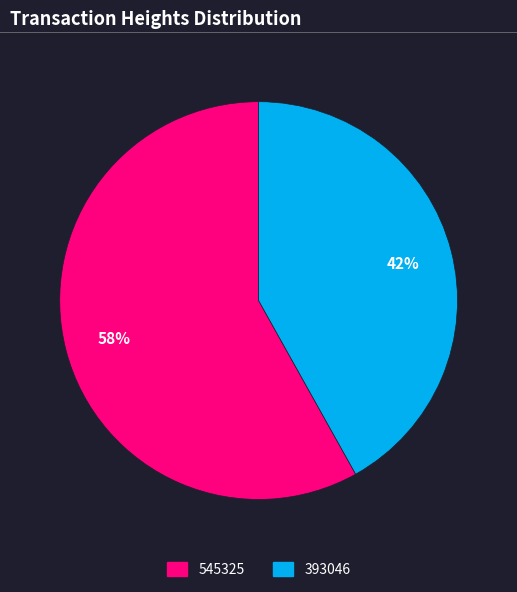

Approximately how many times larger is the value at 393046 compared to 545325?

0.7